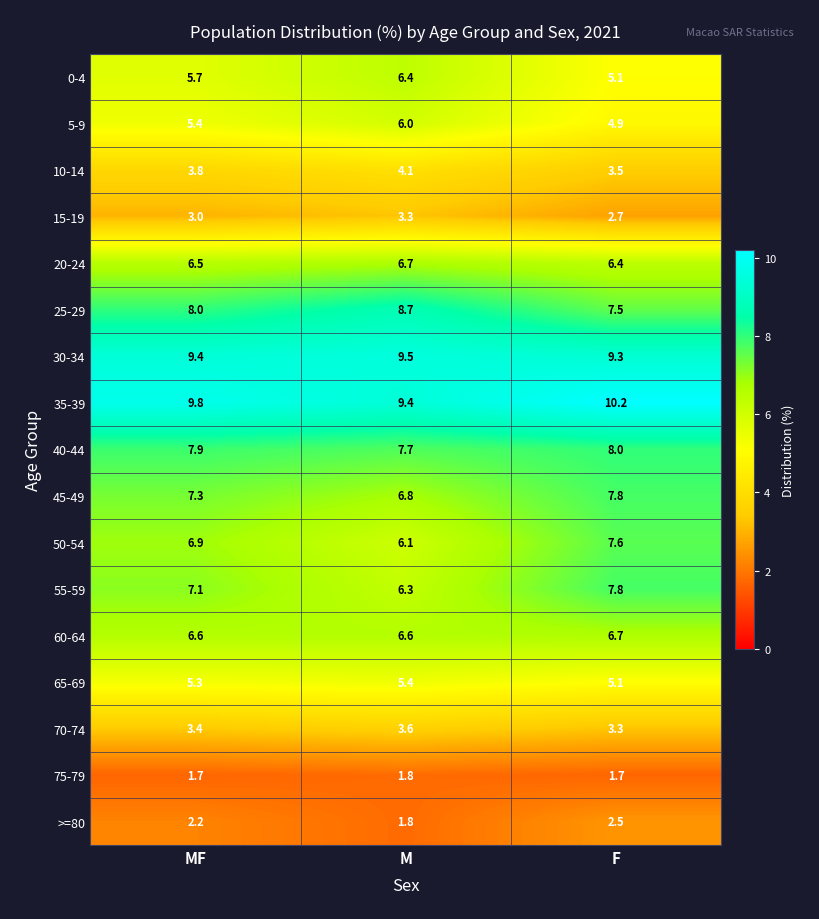

What value does the 20-24 series have at M?

6.7